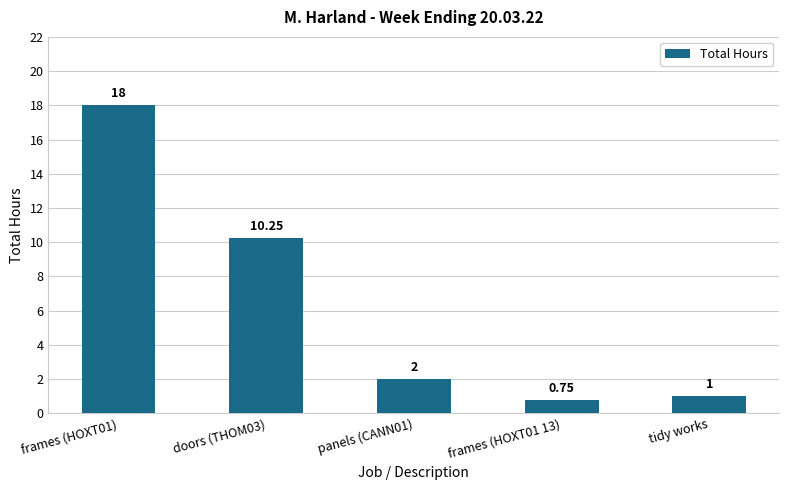

What value does the data have at frames (HOXT01)?

18.0